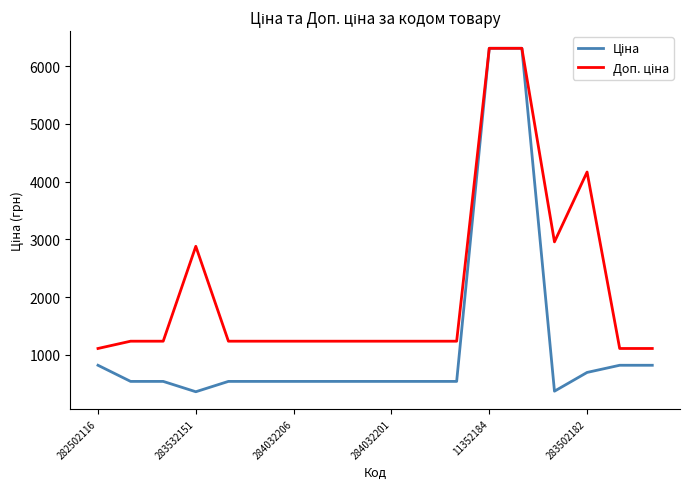

What is the smallest value displayed?

359.9